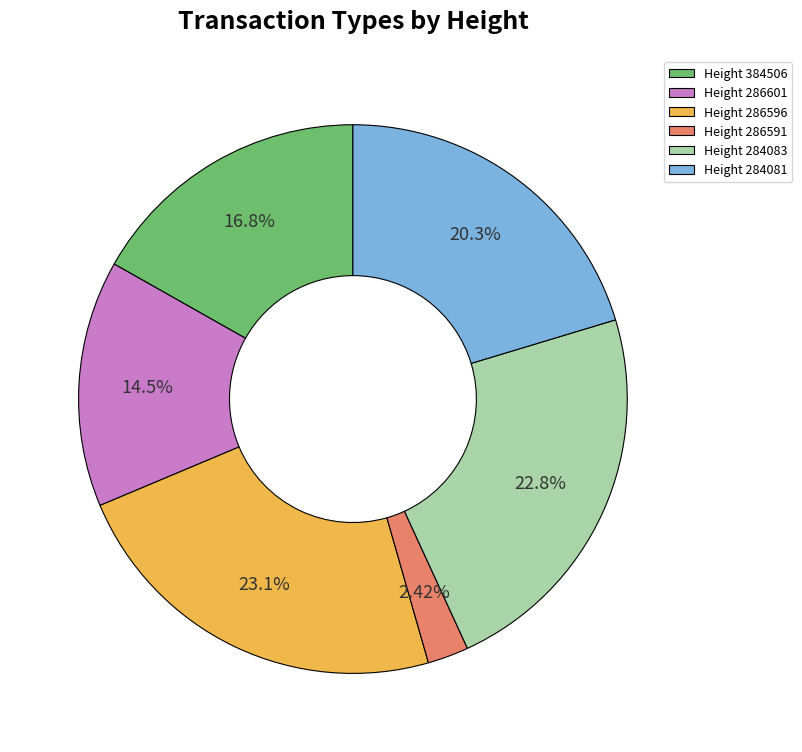

Does Height 286591 represent more than half of the total?

No